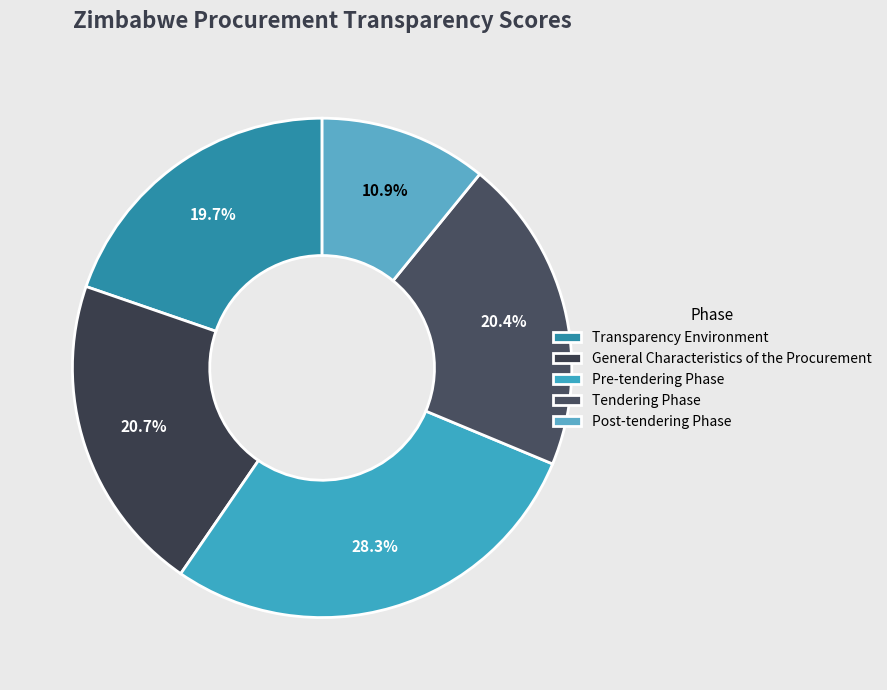

Which category has the smallest portion of the pie?

Post-tendering Phase